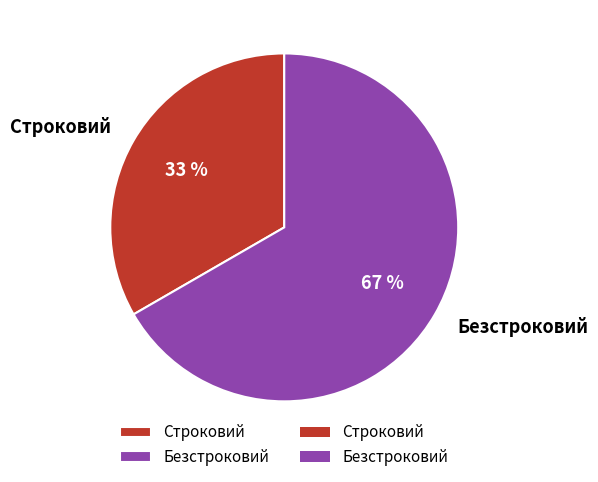

How many slices are in this pie chart?

2